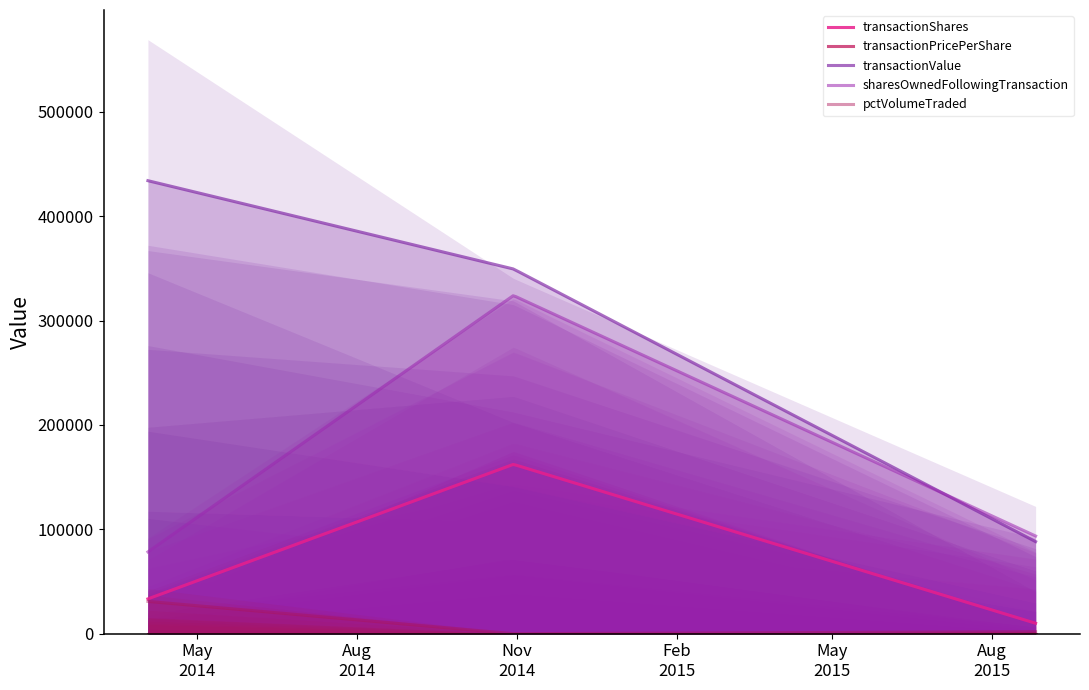

Where is transactionPricePerShare nearest to the value 7?

2015-08-26